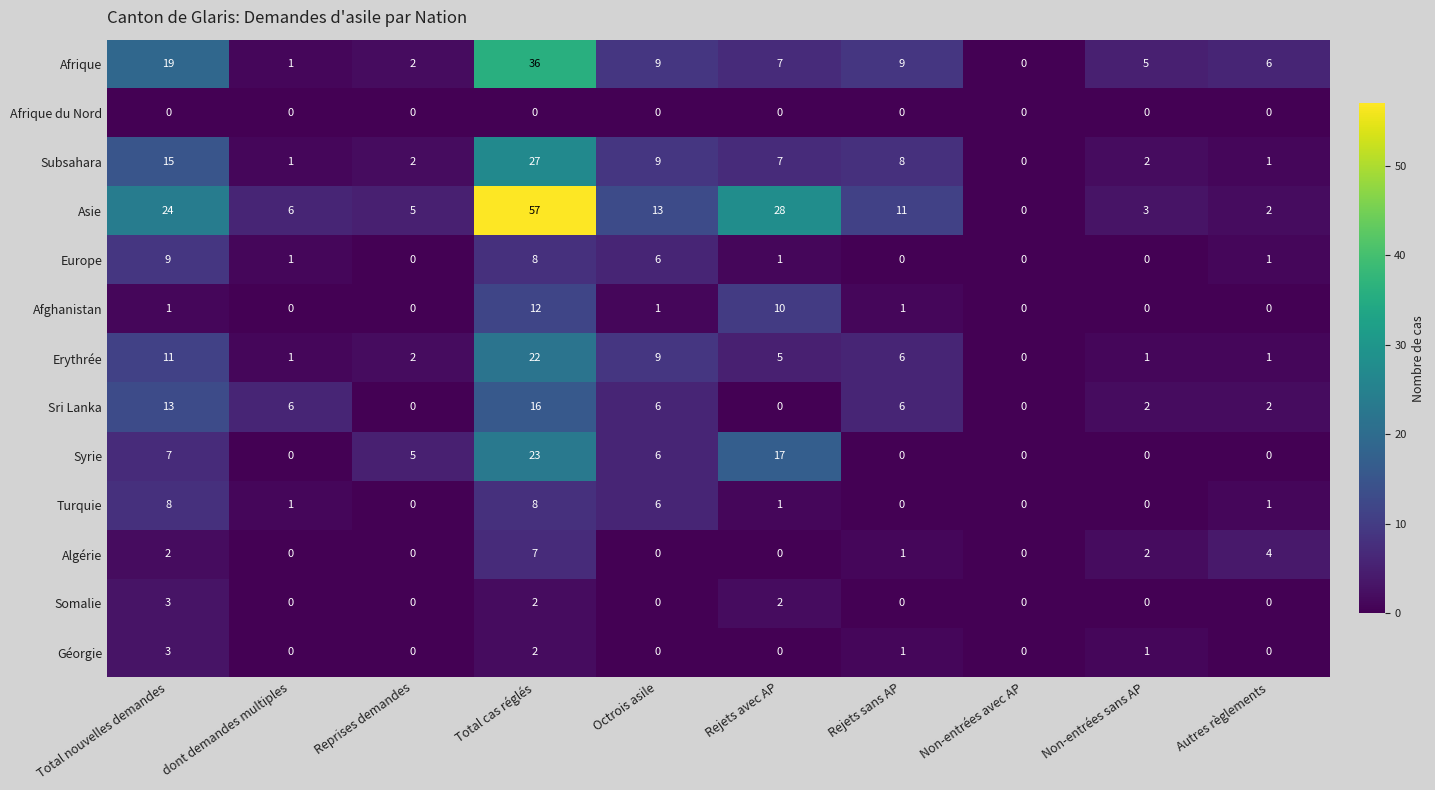

What is the sum of all Syrie values?

58